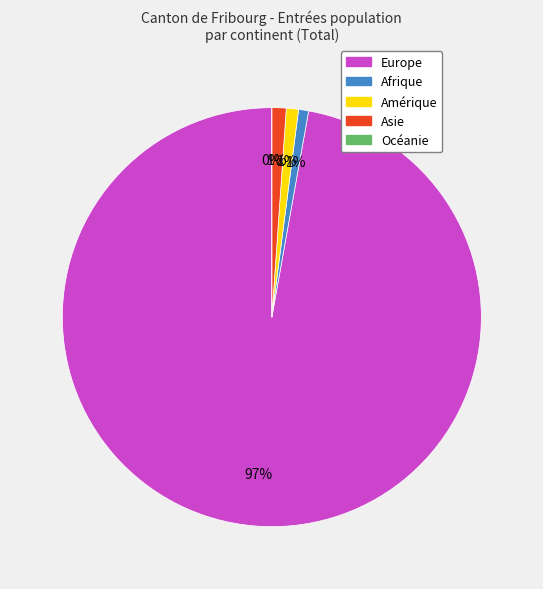

Rank the categories by value from lowest to highest.

Océanie, Afrique, Amérique, Asie, Europe